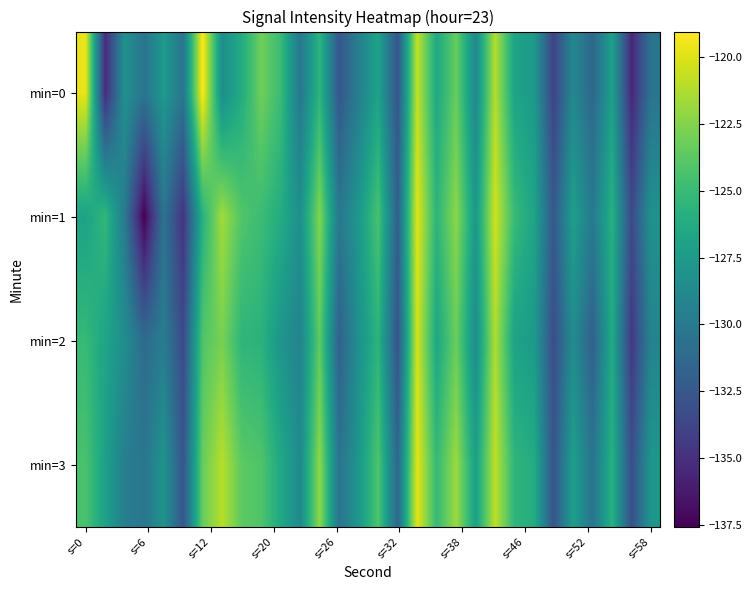

Which series has the largest range (max minus min)?

min=1